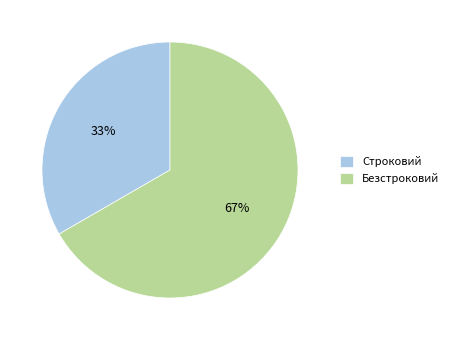

Approximately how many times larger is the value at Строковий compared to Безстроковий?

0.5